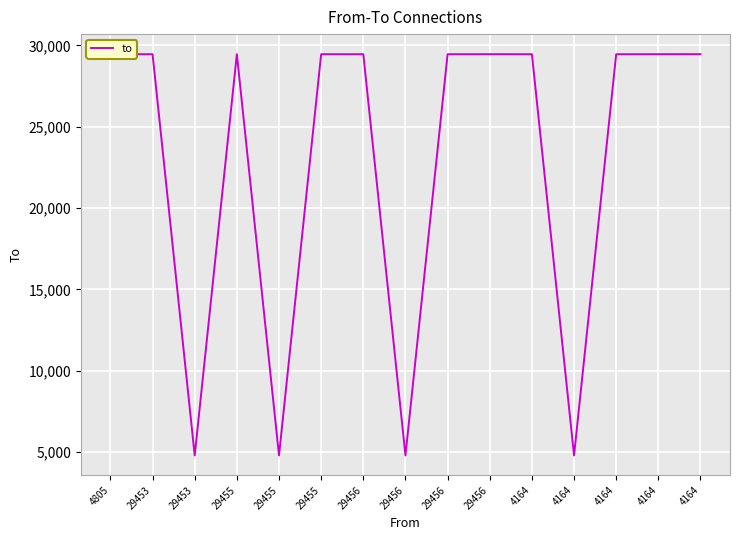

What is the maximum value shown in the chart?

29456